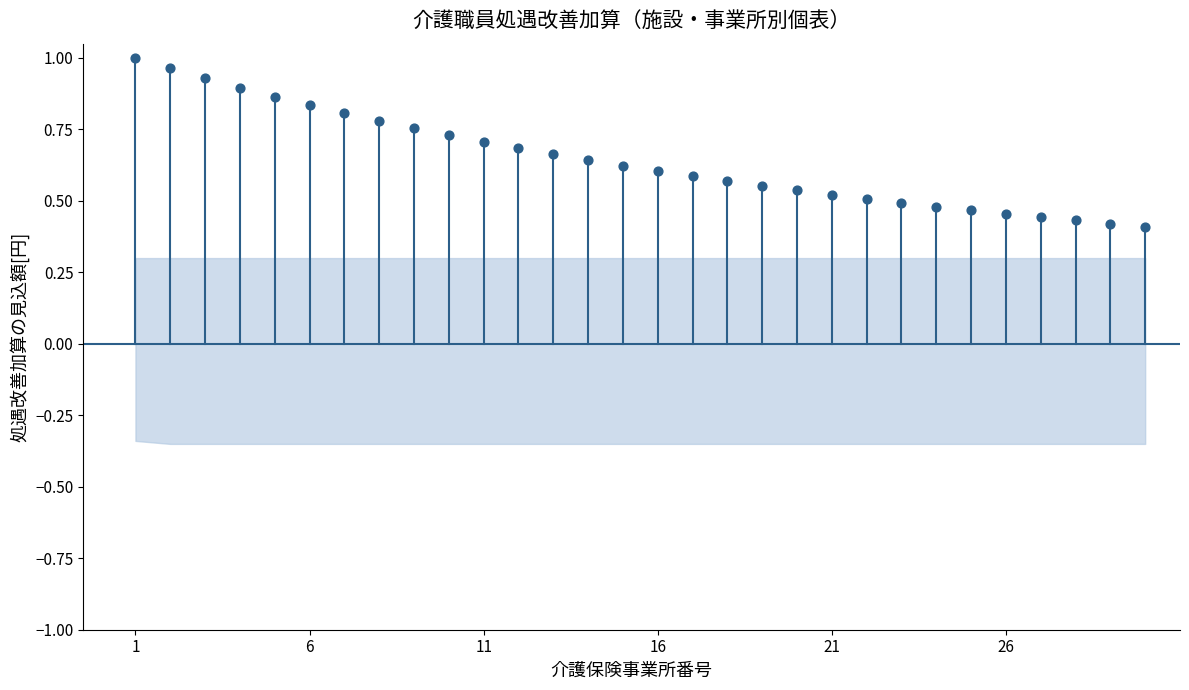

What is the range of X values (max minus min)?

29.0